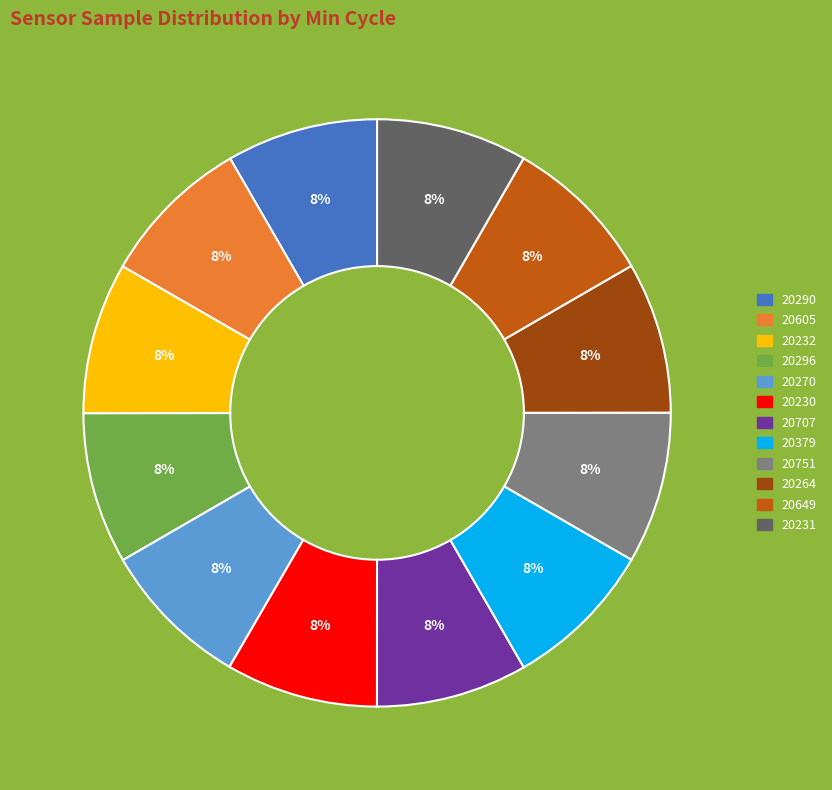

Is 20605 the majority of the pie?

No